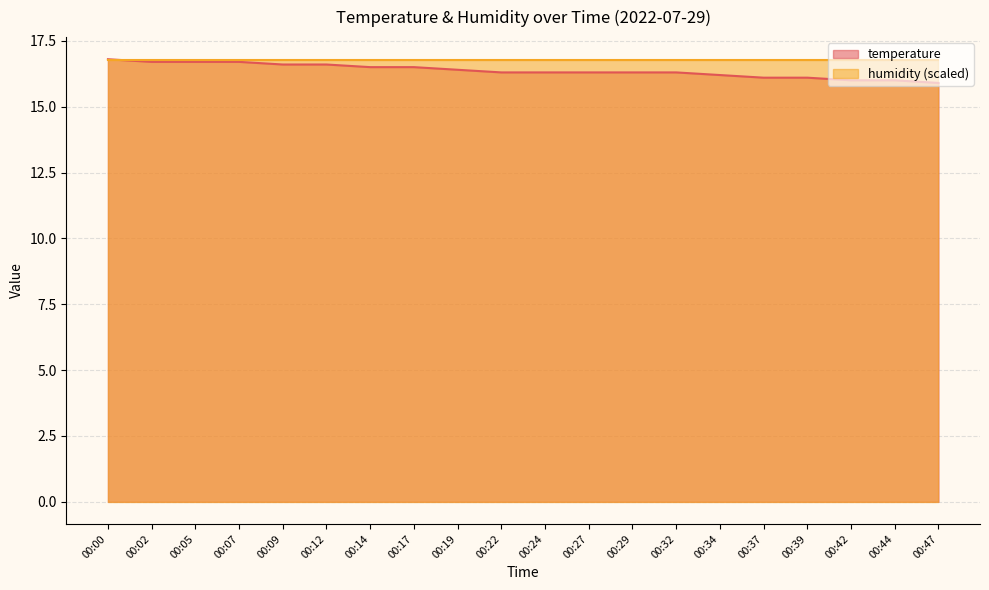

What is the difference between the second highest and second lowest values?

0.7